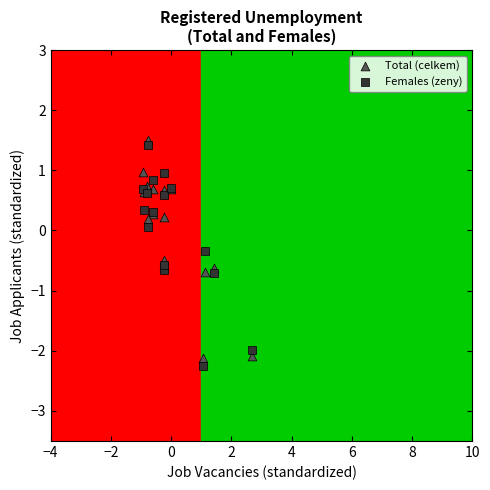

What is the X range (max minus min) for the scatter plot?

3.6